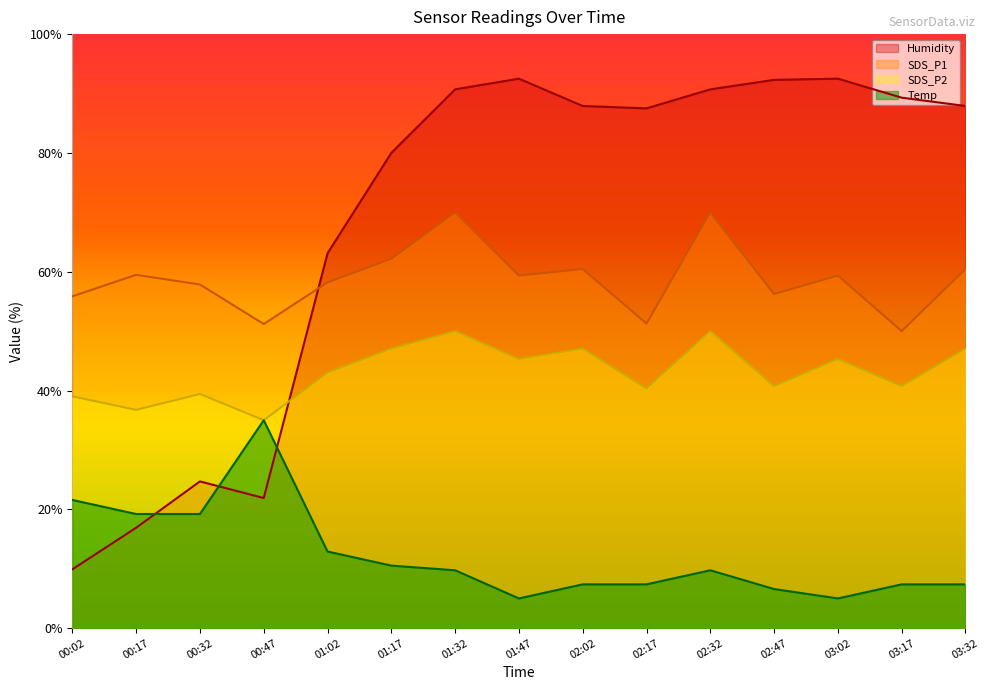

Reading right to left, what are all the values shown in this chart?

Temp: 03:32=7.4	03:17=7.4	03:02=5.0	02:47=6.6	02:32=9.7	02:17=7.4	02:02=7.4	01:47=5.0	01:32=9.7	01:17=10.5	01:02=12.9	00:47=35.0	00:32=19.2	00:17=19.2	00:02=21.6
Humidity: 03:32=87.9	03:17=89.3	03:02=92.5	02:47=92.3	02:32=90.7	02:17=87.5	02:02=87.9	01:47=92.5	01:32=90.7	01:17=80.0	01:02=63.1	00:47=21.9	00:32=24.7	00:17=16.9	00:02=9.9
SDS_P1: 03:32=60.4	03:17=50.0	03:02=59.4	02:47=56.2	02:32=70.0	02:17=51.3	02:02=60.4	01:47=59.4	01:32=70.0	01:17=62.2	01:02=58.2	00:47=51.2	00:32=57.8	00:17=59.5	00:02=55.9
SDS_P2: 03:32=47.1	03:17=40.8	03:02=45.3	02:47=40.8	02:32=50.0	02:17=40.4	02:02=47.1	01:47=45.3	01:32=50.0	01:17=47.1	01:02=43.0	00:47=35.0	00:32=39.4	00:17=36.7	00:02=39.0